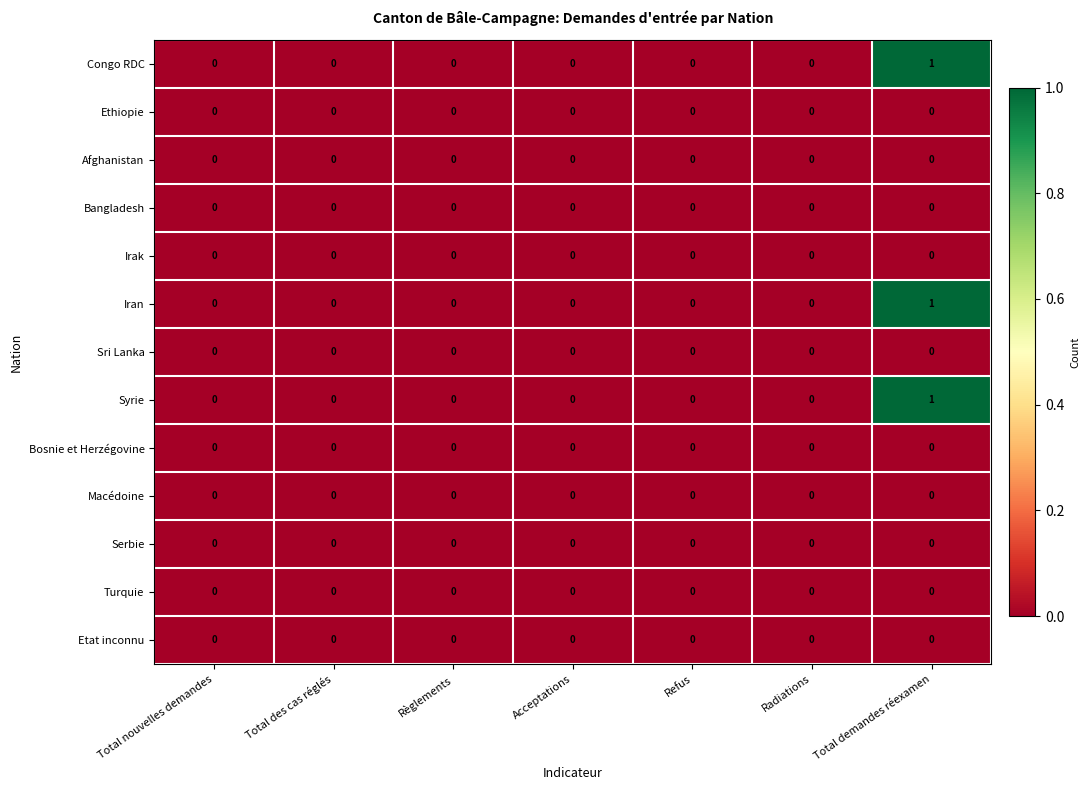

How many data points does each series have?

7